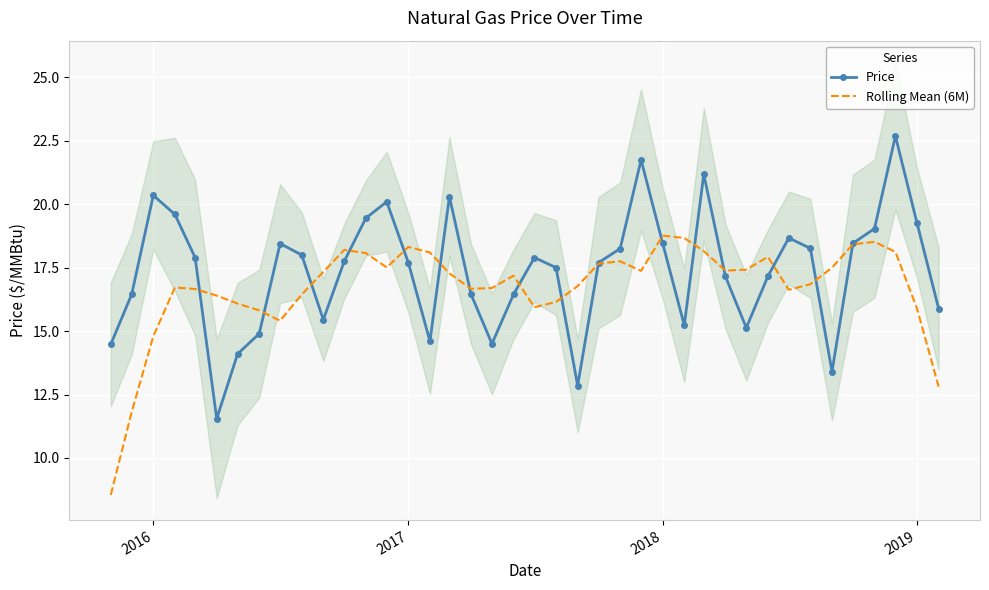

What is the value of the Price point at the 27th from the left?

18.5